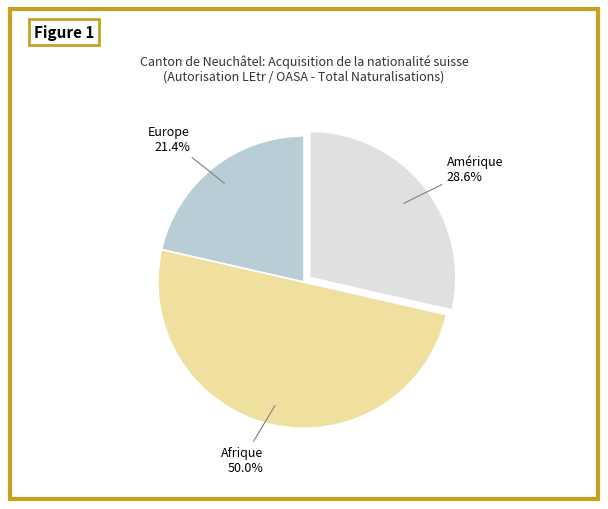

To the nearest percent, what is the average slice percentage?

33%